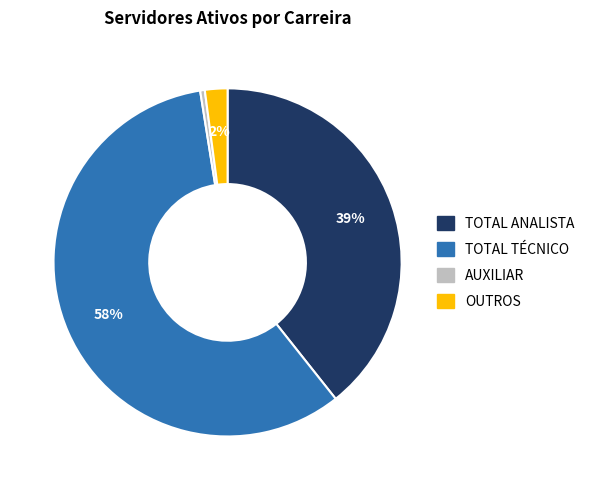

Rank the categories by value from highest to lowest.

TOTAL TÉCNICO, TOTAL ANALISTA, OUTROS, AUXILIAR